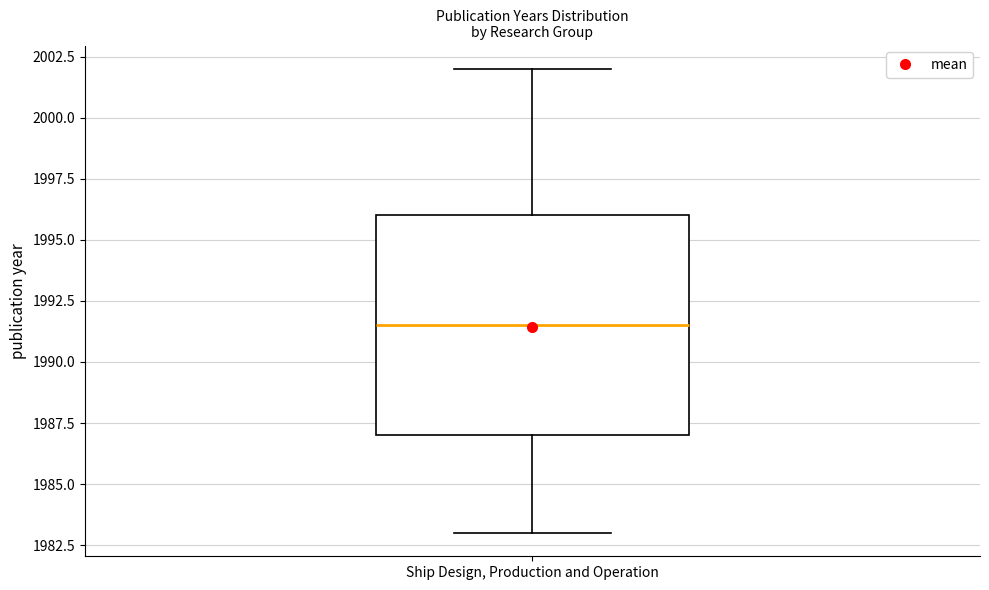

Where does the lower whisker of the box for Ship Design, Production and Operation end on the y-axis? The values are not printed on the chart, so give them approximately, as read against the axis.

1983.0